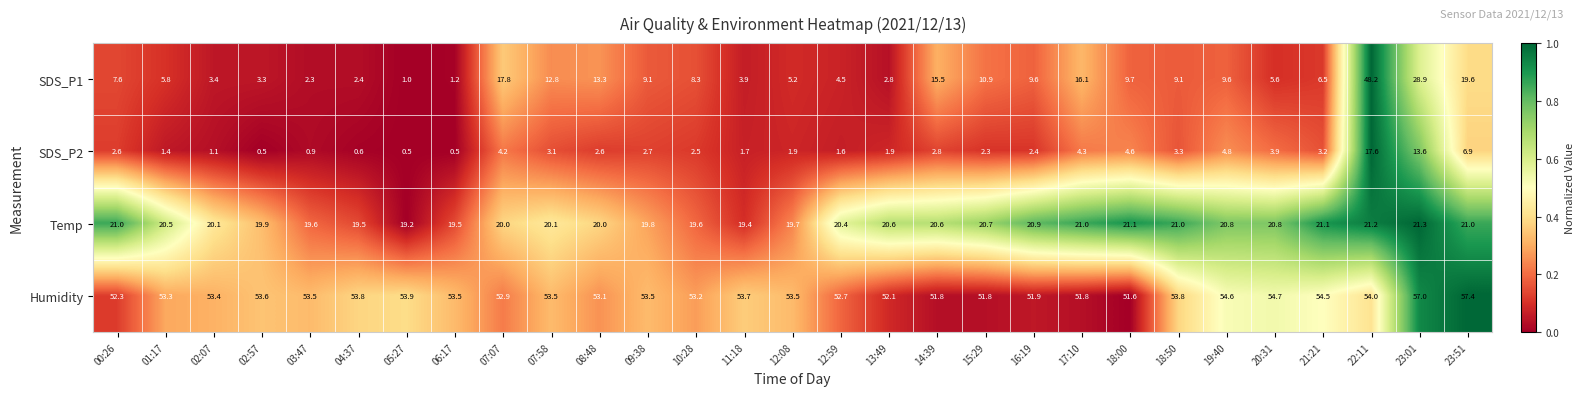

How many values in the Temp series are below 20?

9